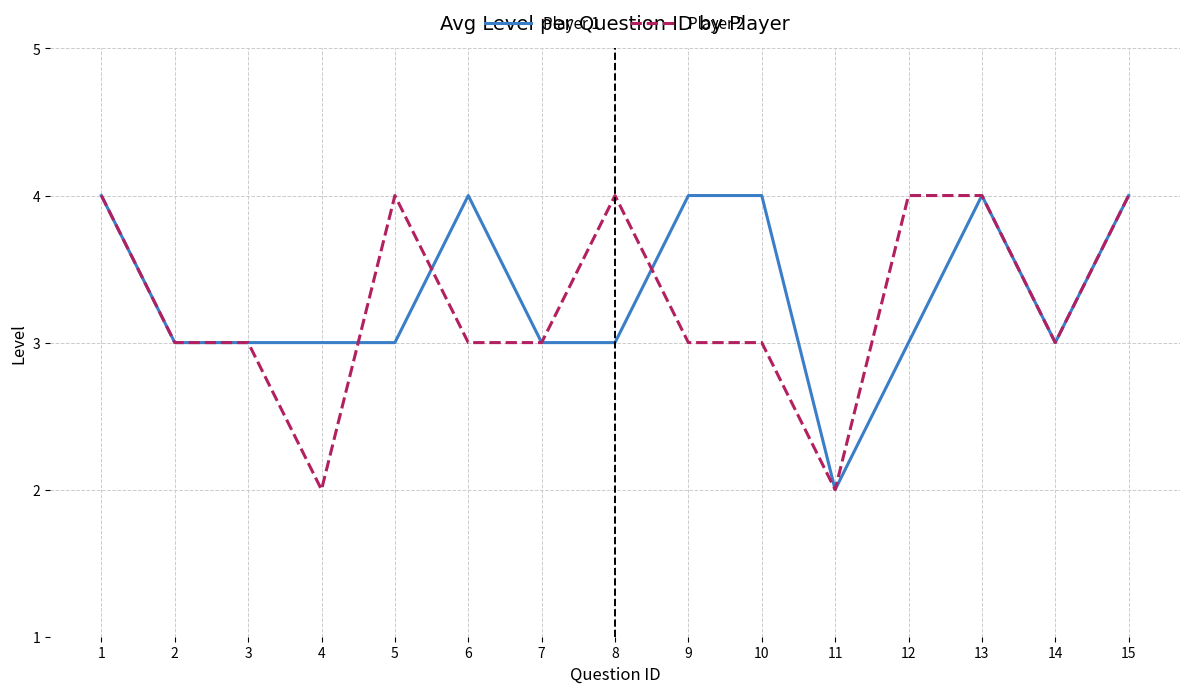

How many Player 1 values are between 3 and 4?

14